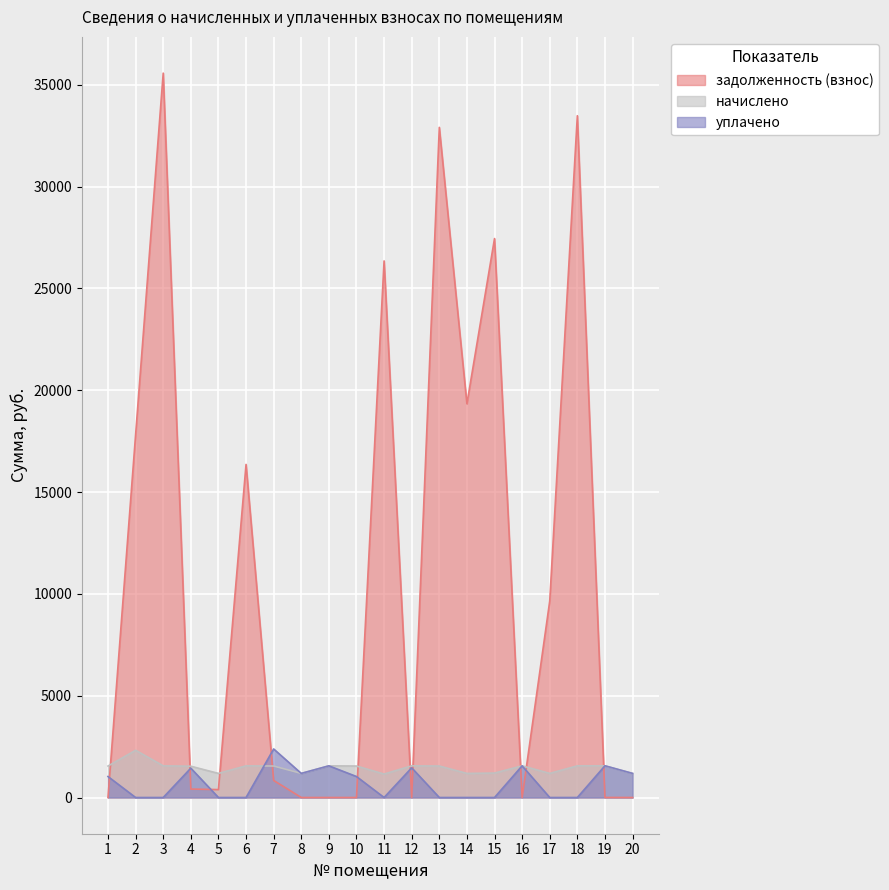

In уплачено, how many points are higher than both neighbors (excluding endpoints)?

6